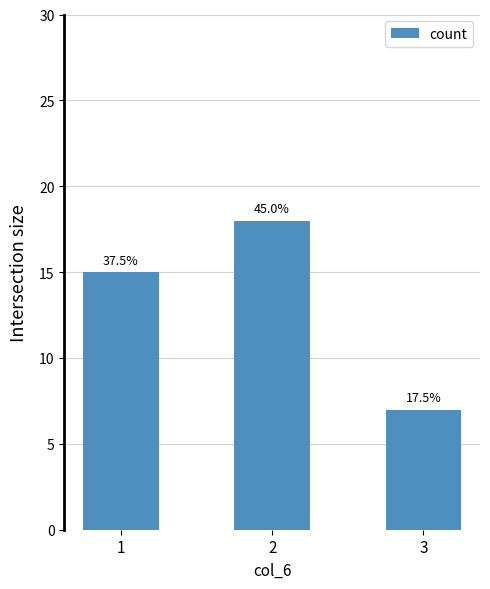

How many bars are there in total?

3